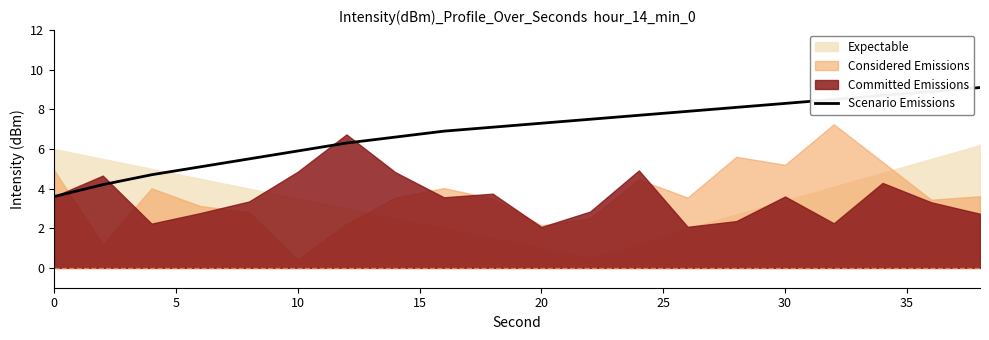

What is the lowest value of the Scenario Emissions series?

3.6